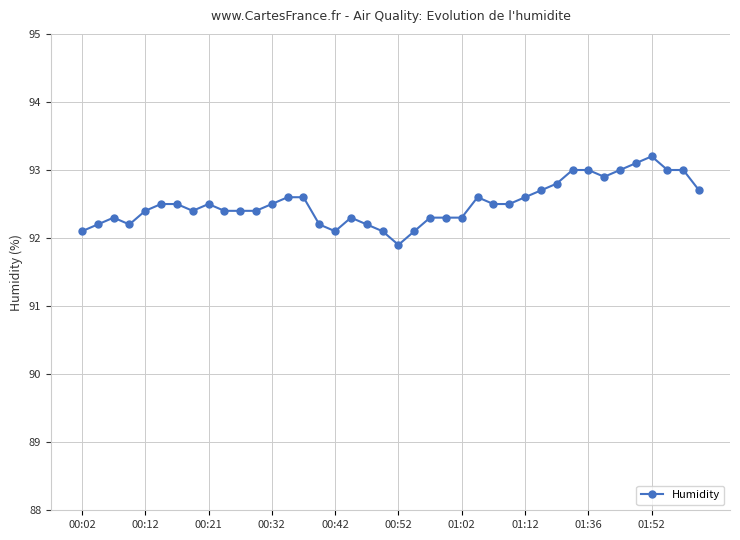

What is the value of the 14th point from the left?

92.6